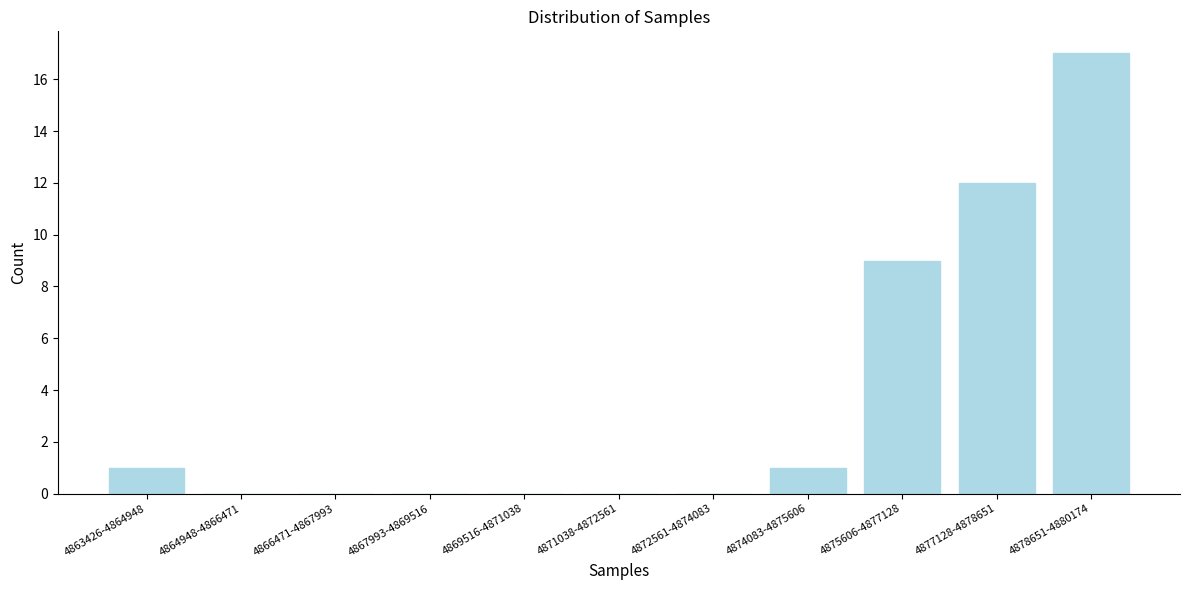

Reading left to right, list all the values displayed in this chart.

4863426-4864948=1	4864948-4866471=0	4866471-4867993=0	4867993-4869516=0	4869516-4871038=0	4871038-4872561=0	4872561-4874083=0	4874083-4875606=1	4875606-4877128=9	4877128-4878651=12	4878651-4880174=17